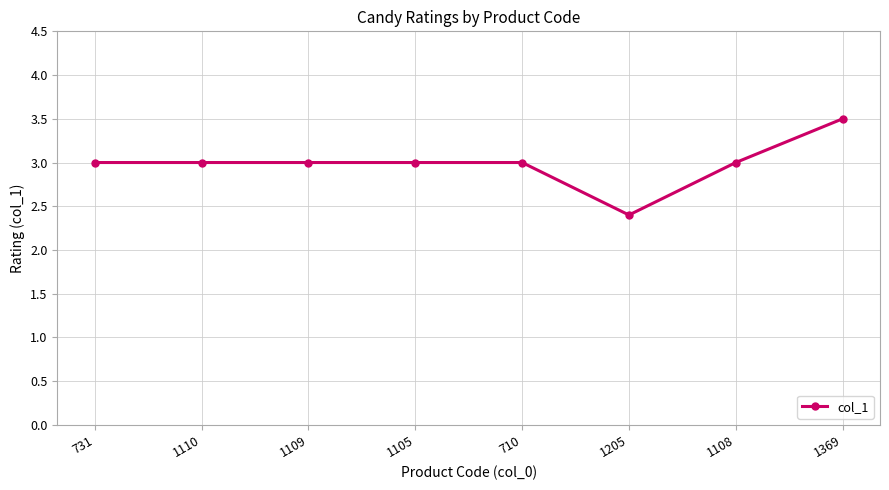

Which label corresponds to the smallest value in the chart?

1205